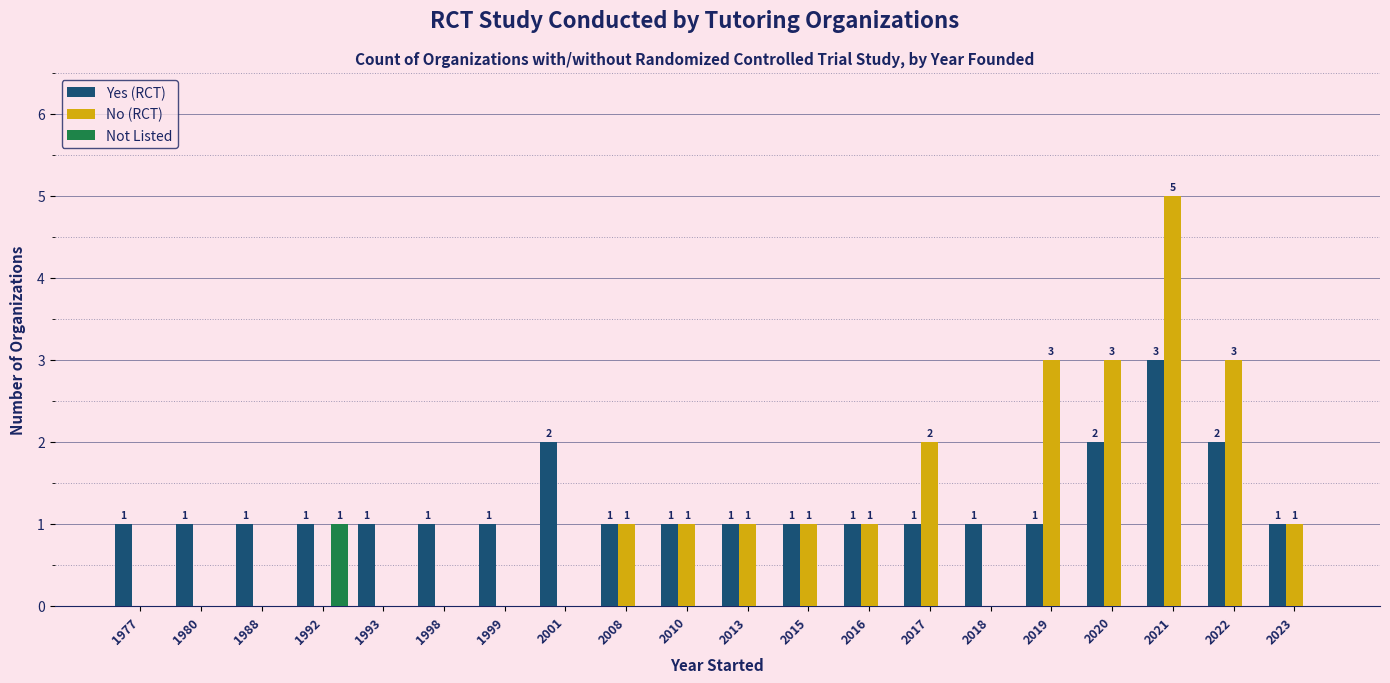

Reading left to right, what are all the values shown in this chart?

Yes (RCT): 1	1	1	1	1	1	1	2	1	1	1	1	1	1	1	1	2	3	2	1
No (RCT): 0	0	0	0	0	0	0	0	1	1	1	1	1	2	0	3	3	5	3	1
Not Listed: 0	0	0	1	0	0	0	0	0	0	0	0	0	0	0	0	0	0	0	0